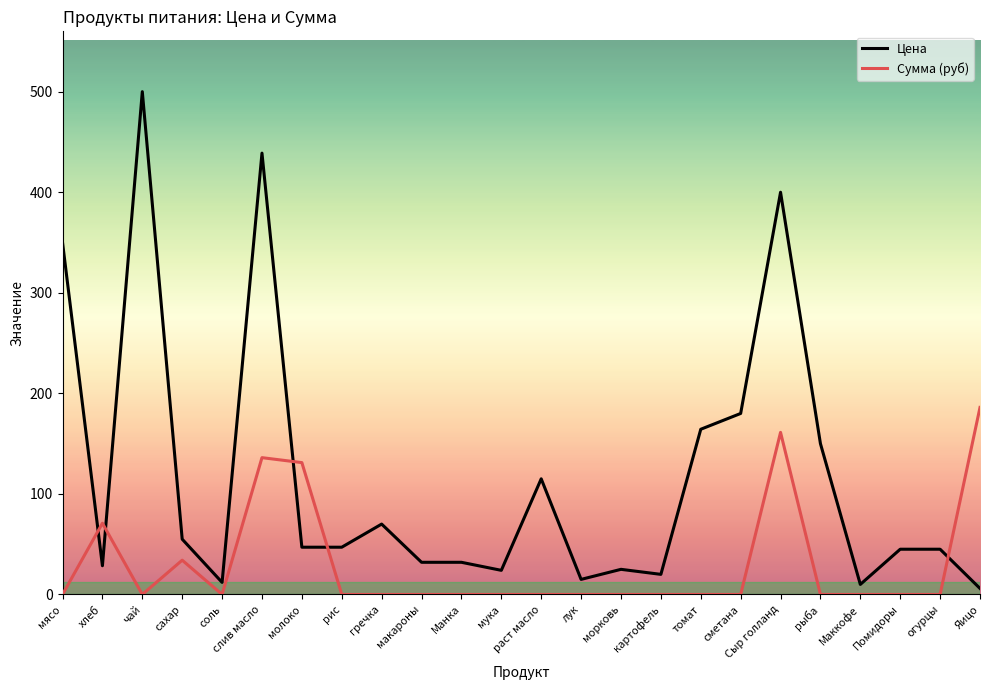

Which series has the largest total across all categories?

Цена